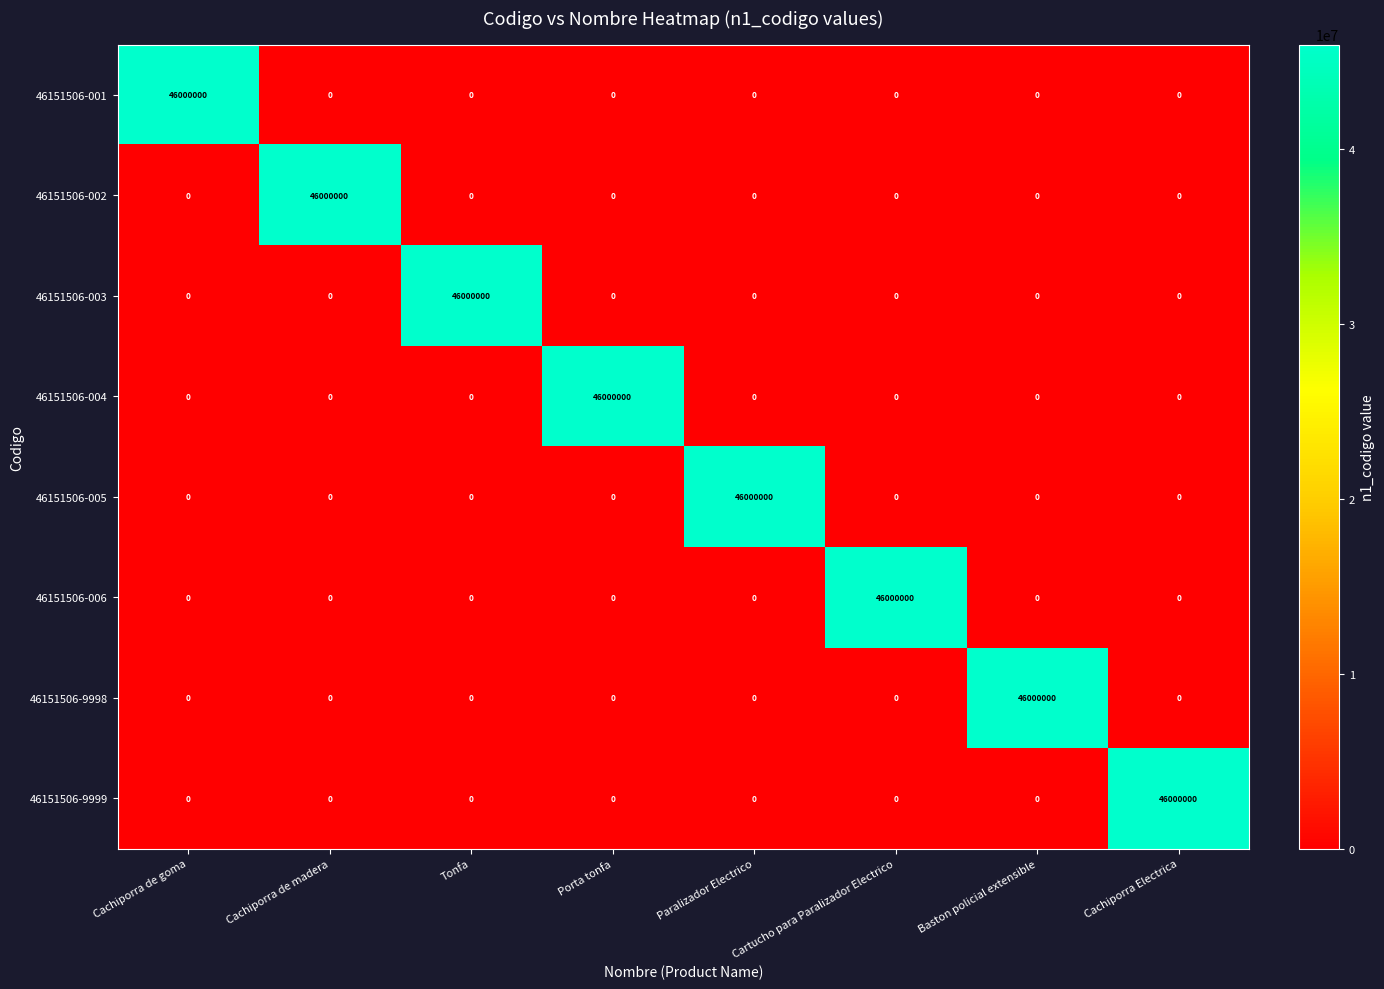

What is the sum of all 46151506-004 values?

46000000